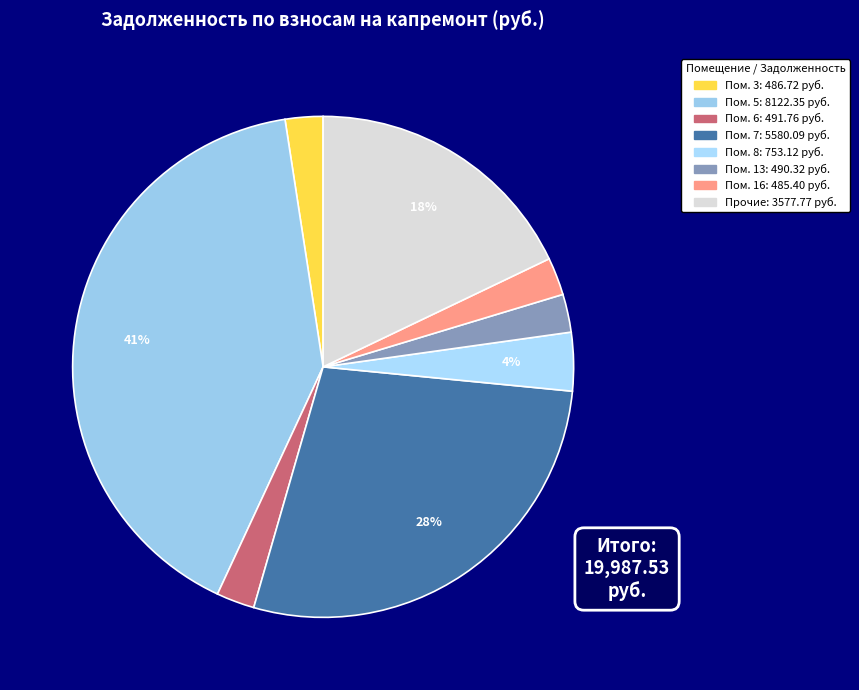

To the nearest percent, what is the average slice percentage?

12%